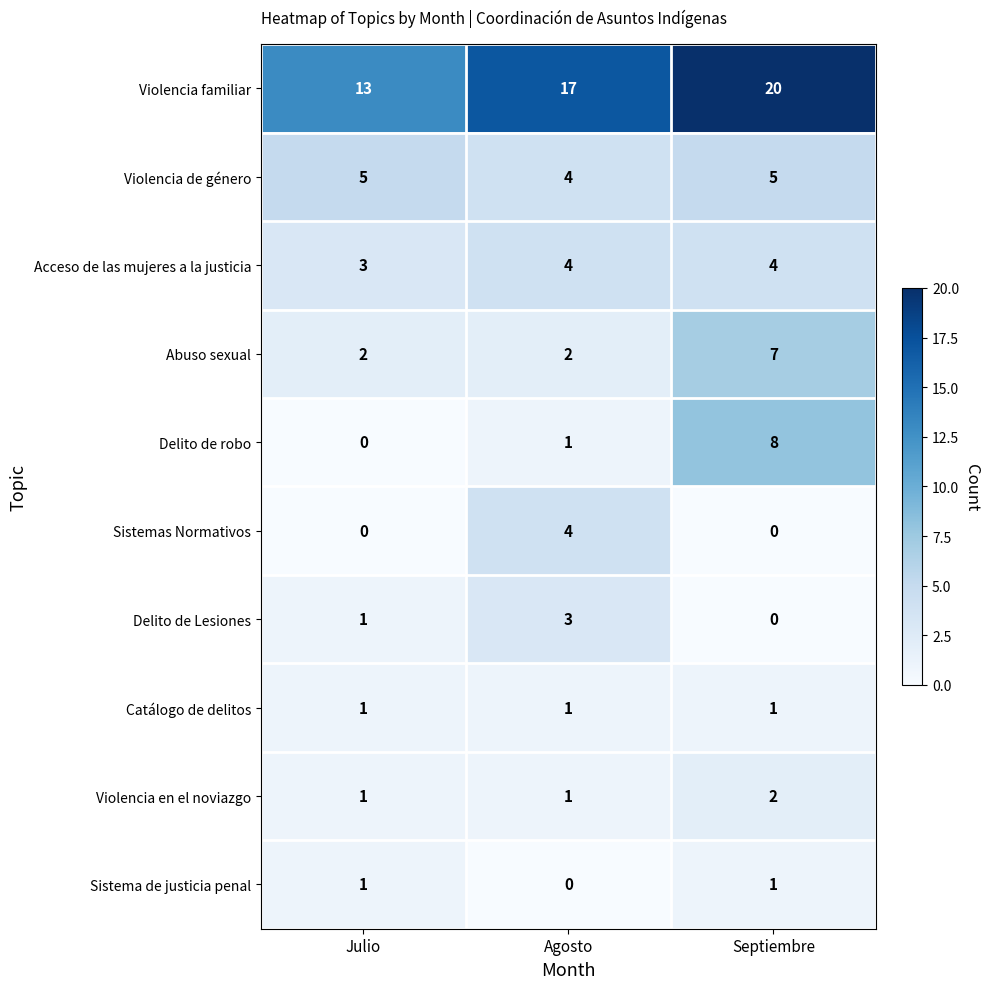

How many values in the Abuso sexual series exceed 2?

1